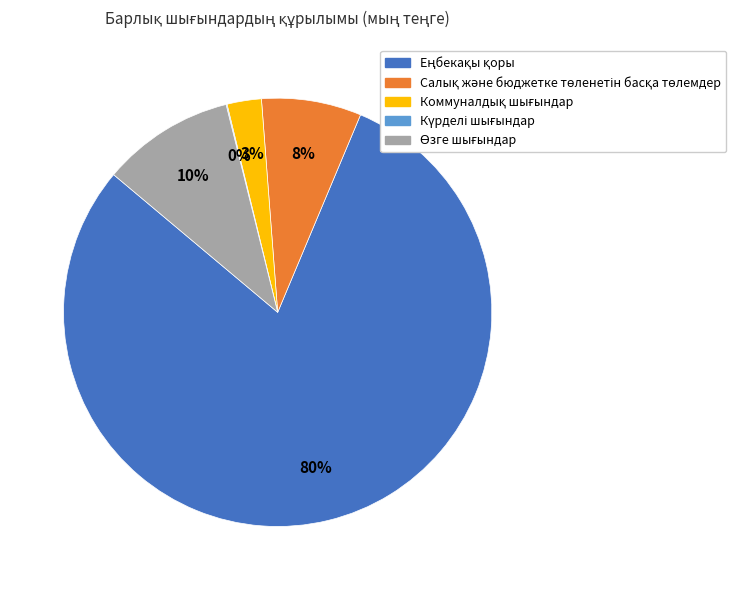

Is there a majority slice in this chart?

Yes